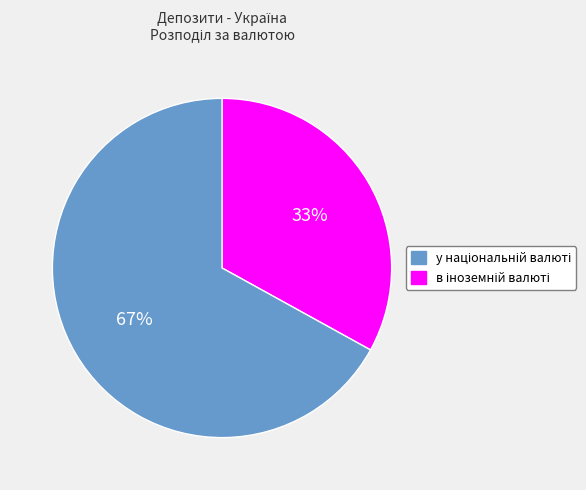

To the nearest percent, what is the average slice percentage?

50%